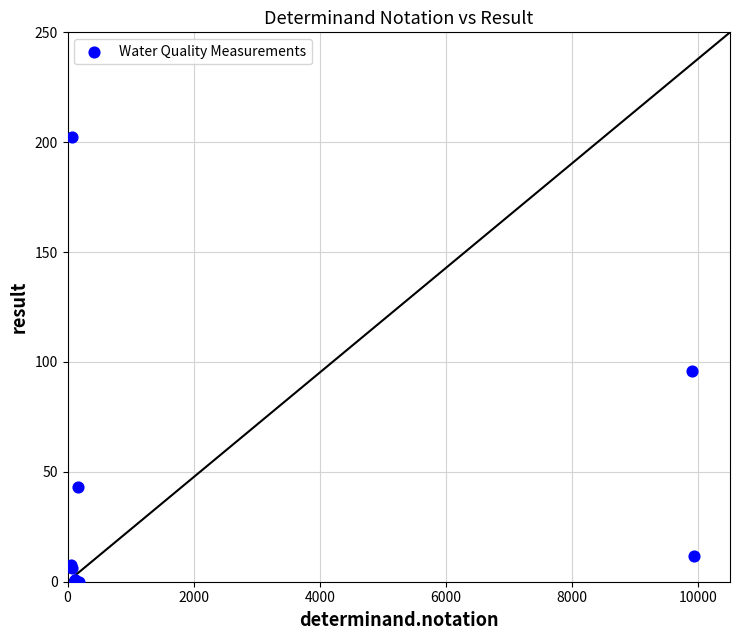

What Y value in the scatter plot is closest to 101?

95.9